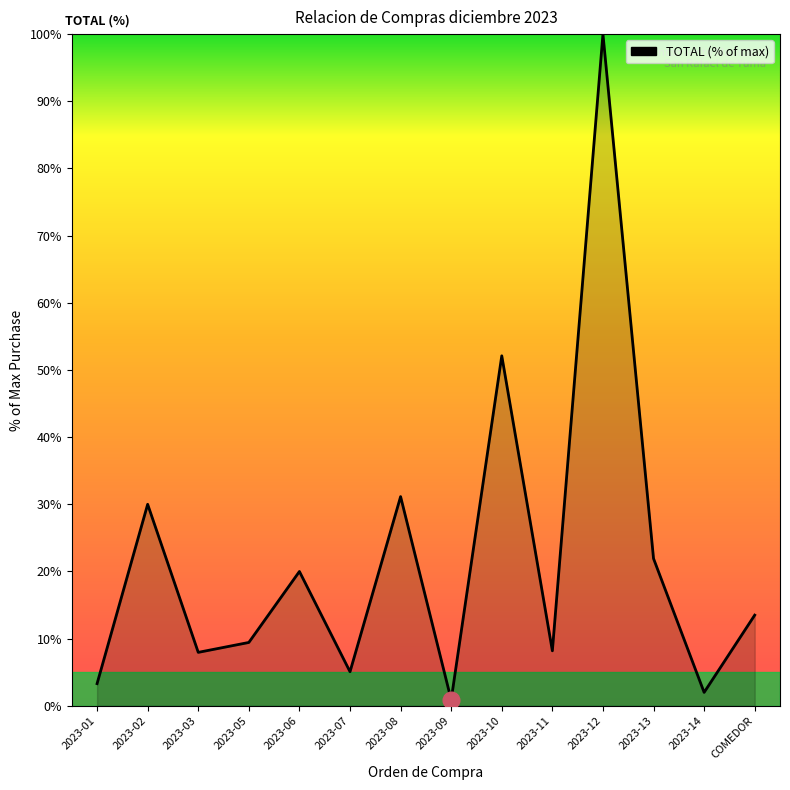

Between 2023-11 and COMEDOR, which is larger?

COMEDOR